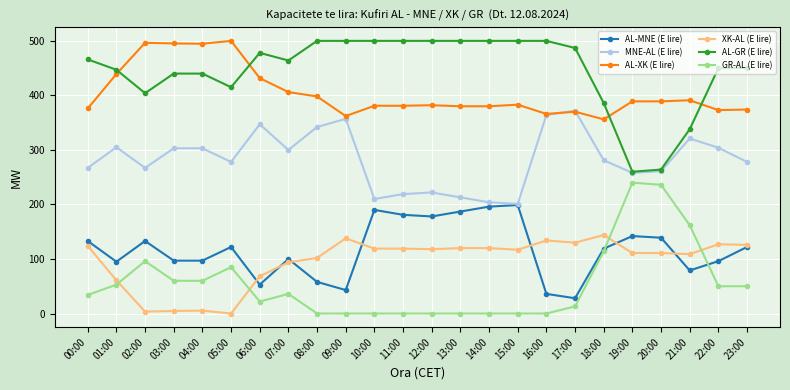

True or false: GR-AL (E lire) has more than 2 points higher than both neighbors.

True